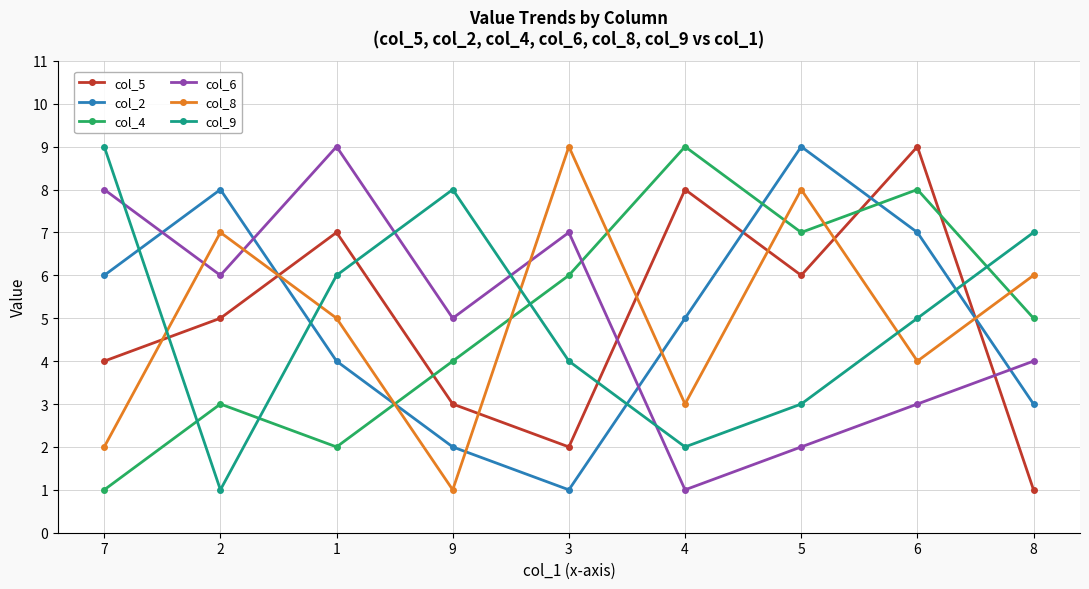

Which series ends up on top after the final intersection of col_5 and col_9?

col_9